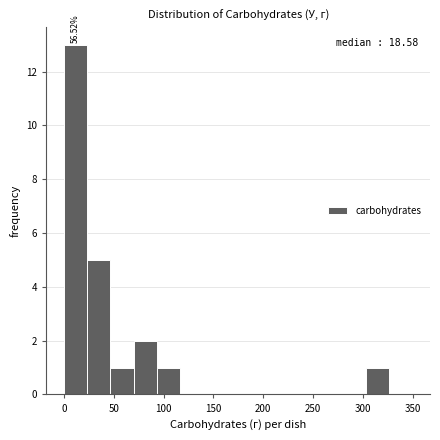

Which range on the x-axis has the tallest bar?

0 to 25